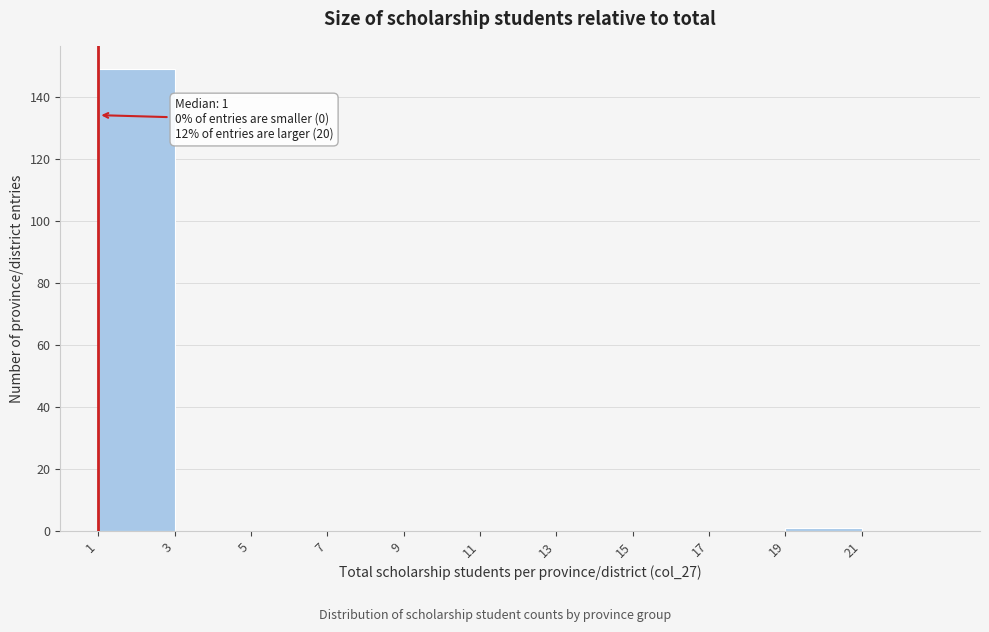

Over which range of the x-axis is the bar tallest?

1 to 3